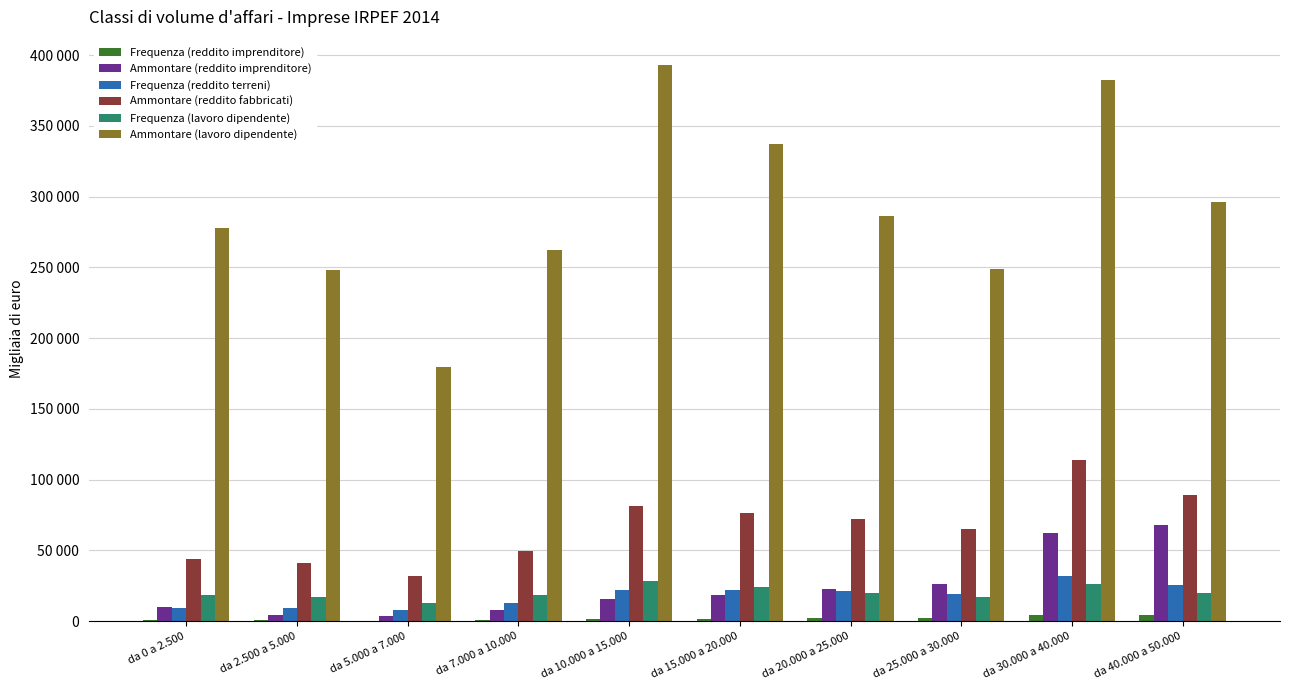

Between da 15.000 a 20.000 and da 7.000 a 10.000, which is larger?

da 15.000 a 20.000